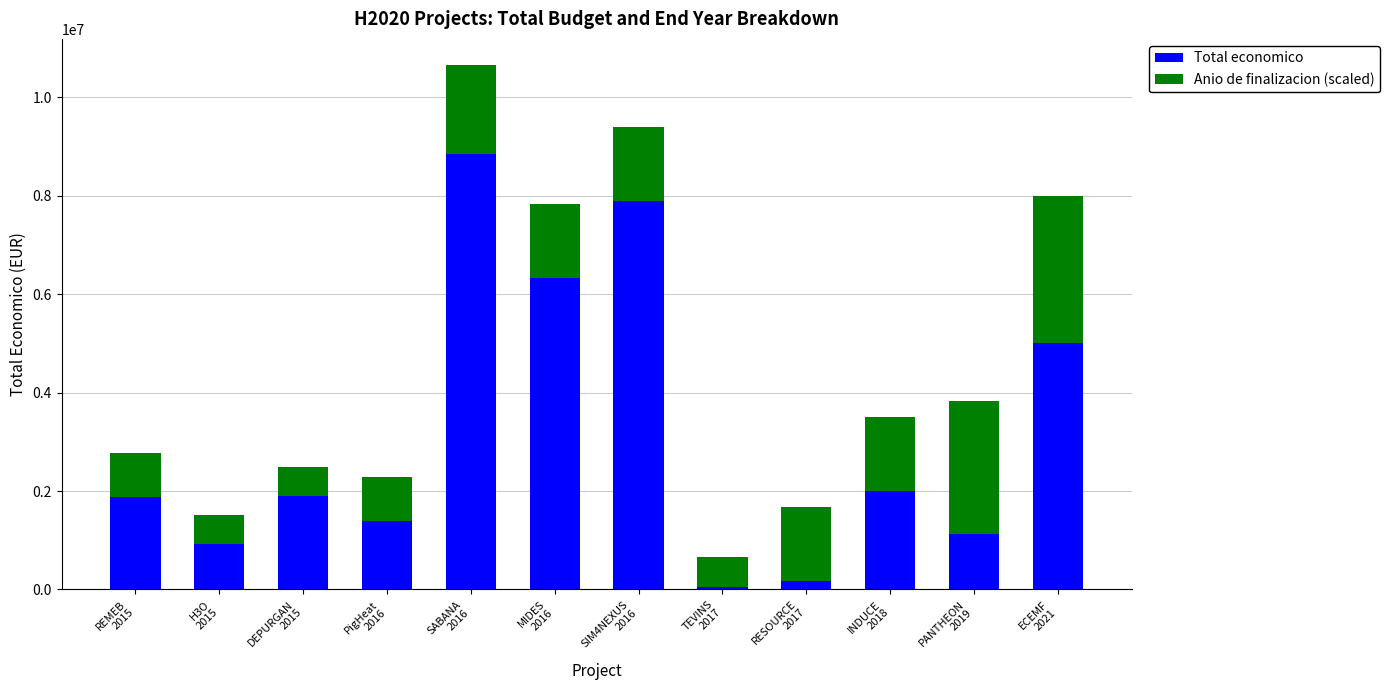

What is the difference between the maximum and second lowest values in the Total economico series?

8678402